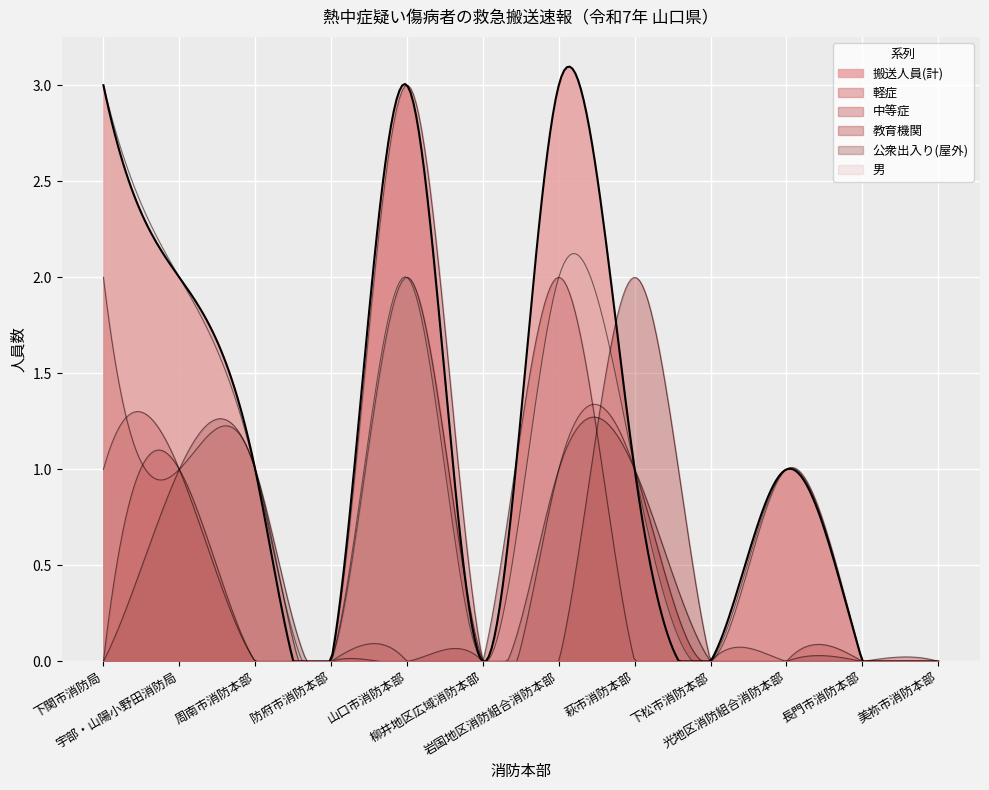

How many lines are shown in the chart?

6